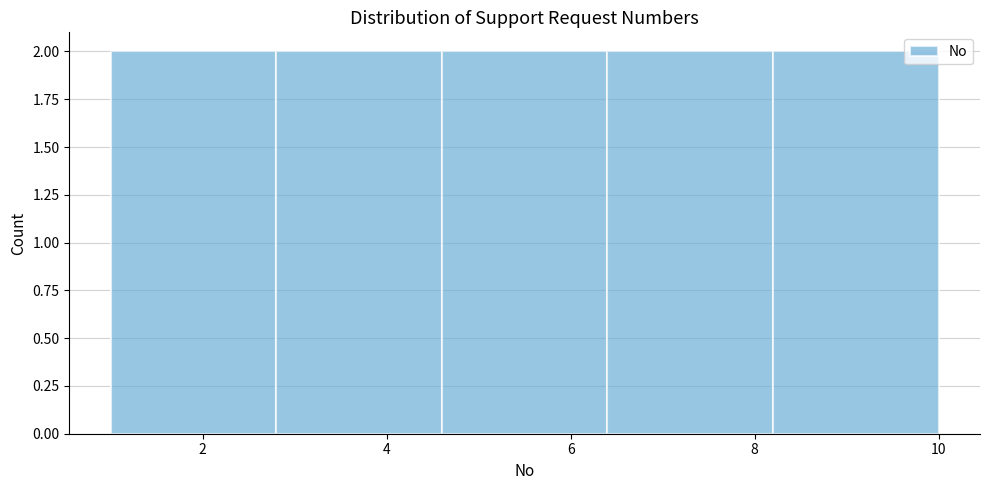

Reading left to right, list every bar in this chart as the range it spans on the x-axis followed by its height. The values are not printed on the chart, so give them approximately, as read against the axis.

1.0 to 2.8: 2
2.8 to 4.6: 2
4.6 to 6.4: 2
6.4 to 8.2: 2
8.2 to 10.0: 2